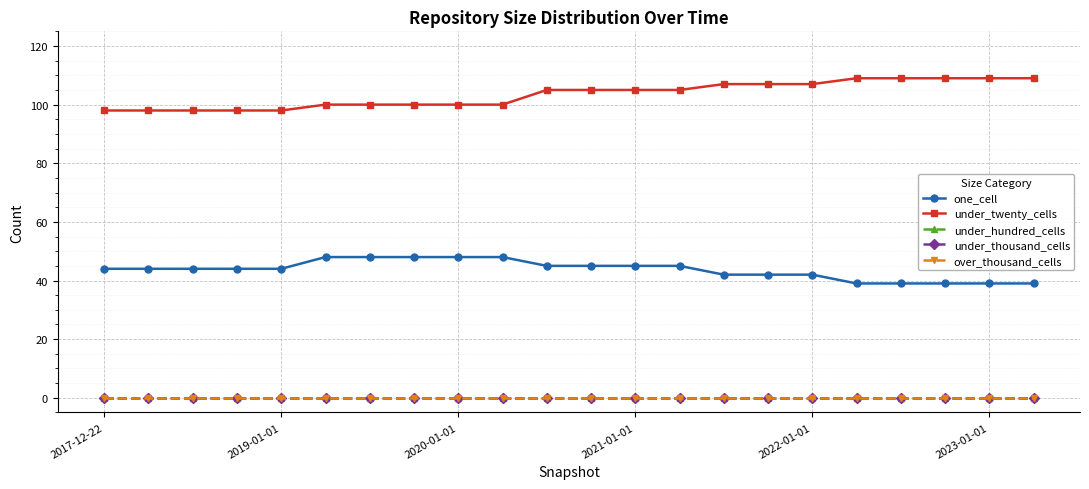

Does the chart have visible grid lines?

Yes